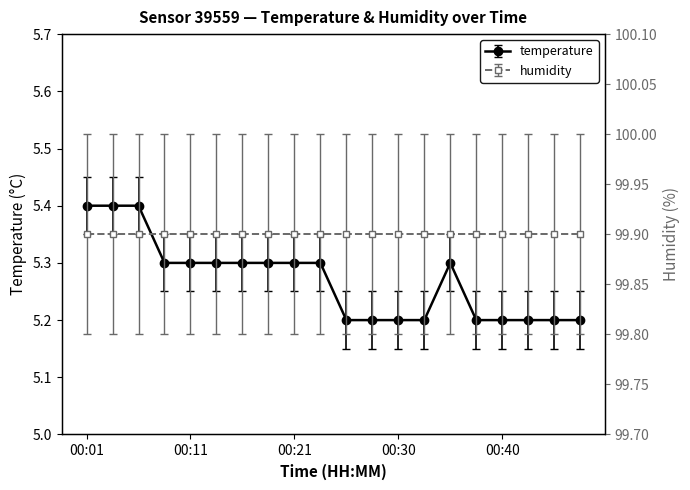

List the labels in order of value, largest first.

00:01, 00:03, 00:06, 00:08, 00:11, 00:13, 00:16, 00:18, 00:21, 00:23, 00:35, 00:25, 00:28, 00:30, 00:33, 00:38, 00:40, 00:43, 00:45, 00:48